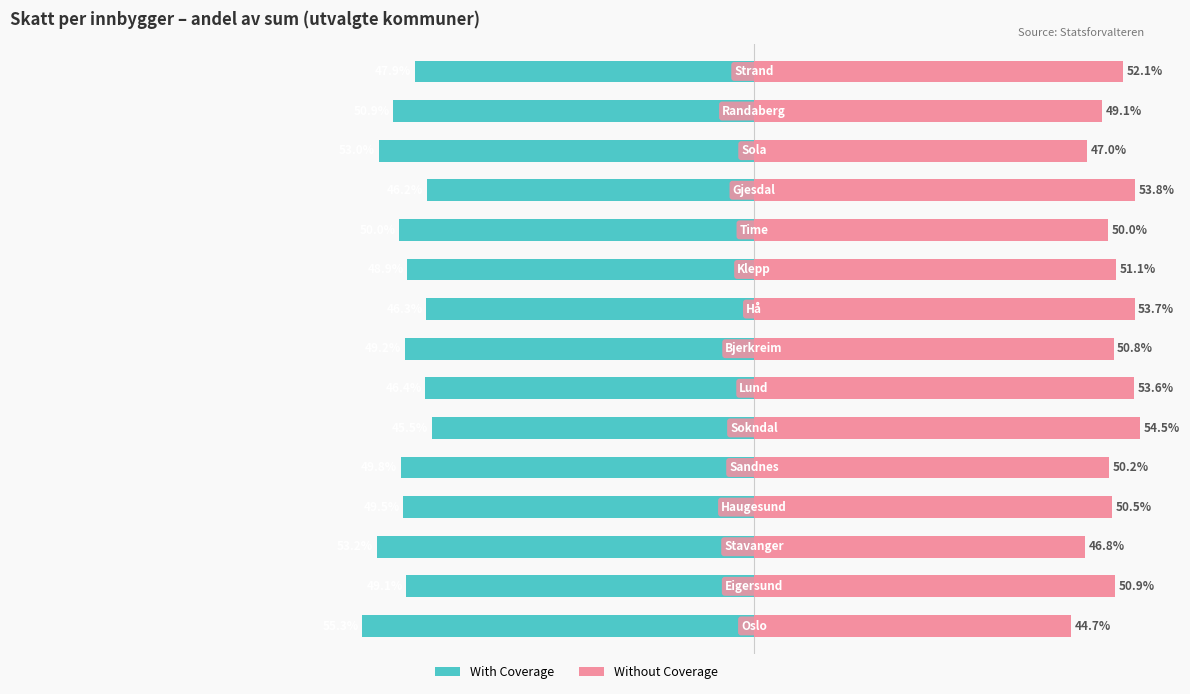

How many bars are there in each group?

2